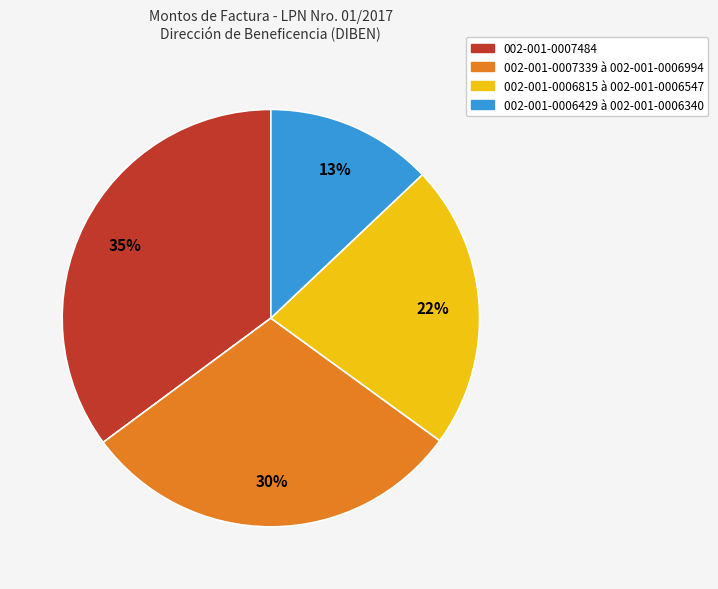

Count the number of slices in the pie.

4